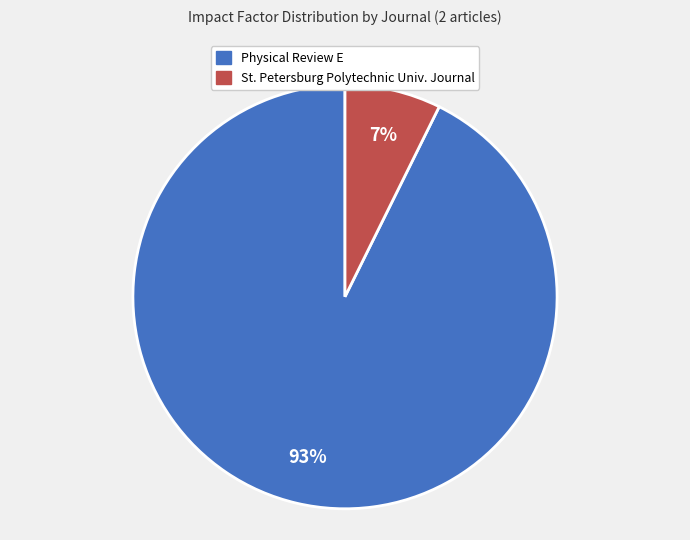

To the nearest percent, what is the average slice percentage?

50%